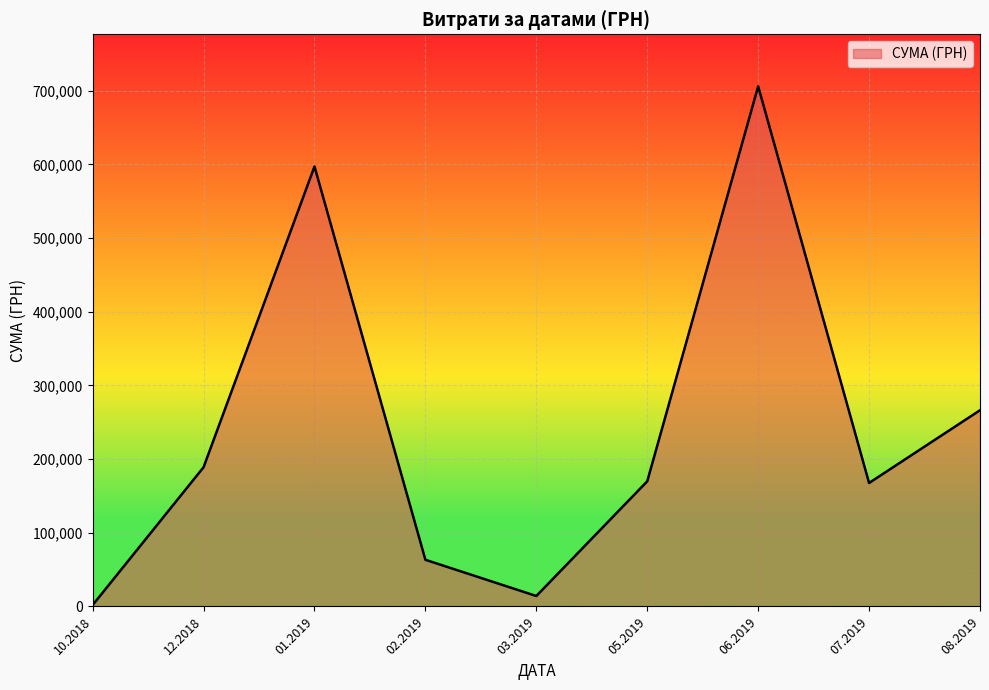

What is the sum of all values?

2175557.7